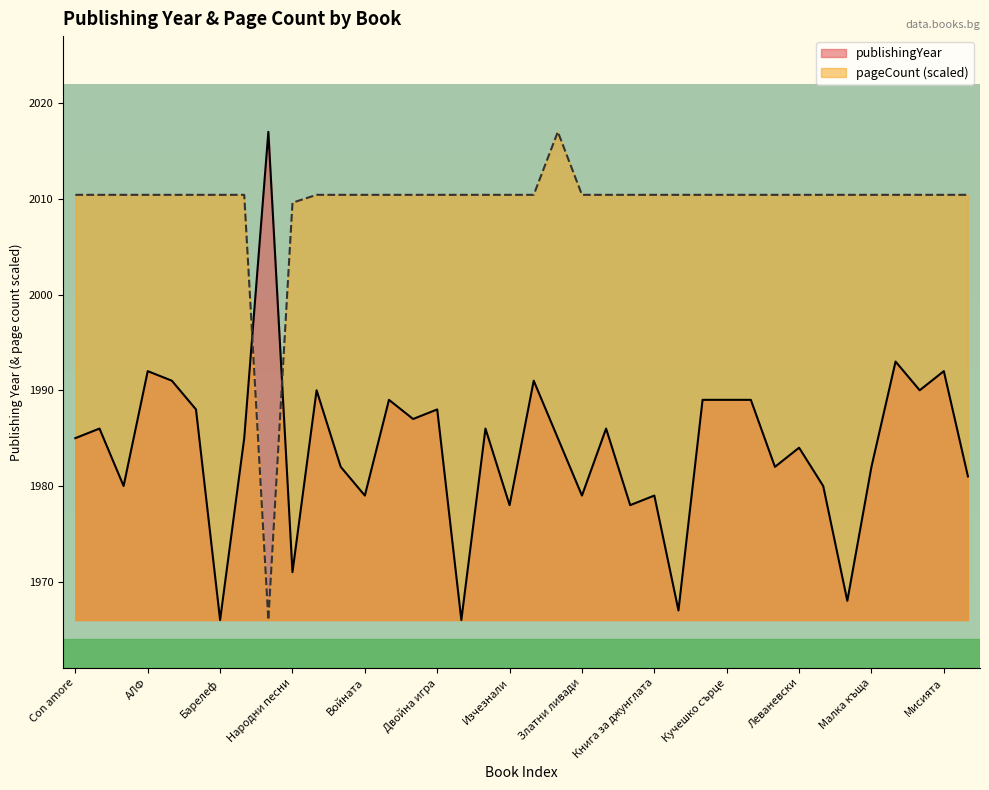

Reading left to right, list all the values displayed in this chart.

publishingYear: Con amore=1985.0	Аелита=1986.0	Азбука=1980.0	АЛФ=1992.0	Ангелът=1991.0	Андромеда=1988.0	Барелеф=1966.0	Белият параход=1985.0	Български език=2017.0	Народни песни=1971.0	Бягство=1990.0	Ванина=1982.0	Войната=1979.0	Вторият живот=1989.0	Въздух=1987.0	Двойна игра=1988.0	Железният поток=1966.0	Игриви=1986.0	Изчезнали=1978.0	Замъкът=1991.0	Занимателна=1985.0	Златни ливади=1979.0	Из дневника=1986.0	Избрано=1978.0	Книга за джунглата=1979.0	Когато бях=1967.0	Куршумът=1989.0	Кучешко сърце=1989.0	Към Франция=1989.0	Къщата=1982.0	Леваневски=1984.0	Легенда=1980.0	Легенди=1968.0	Малка къща=1982.0	Маратон=1993.0	Мексико=1990.0	Мисията=1992.0	37=1981.0
pageCount: Con amore=2010.4	Аелита=2010.4	Азбука=2010.4	АЛФ=2010.4	Ангелът=2010.4	Андромеда=2010.4	Барелеф=2010.4	Белият параход=2010.4	Български език=1966.0	Народни песни=2009.6	Бягство=2010.4	Ванина=2010.4	Войната=2010.4	Вторият живот=2010.4	Въздух=2010.4	Двойна игра=2010.4	Железният поток=2010.4	Игриви=2010.4	Изчезнали=2010.4	Замъкът=2010.4	Занимателна=2017.0	Златни ливади=2010.4	Из дневника=2010.4	Избрано=2010.4	Книга за джунглата=2010.4	Когато бях=2010.4	Куршумът=2010.4	Кучешко сърце=2010.4	Към Франция=2010.4	Къщата=2010.4	Леваневски=2010.4	Легенда=2010.4	Легенди=2010.4	Малка къща=2010.4	Маратон=2010.4	Мексико=2010.4	Мисията=2010.4	37=2010.4